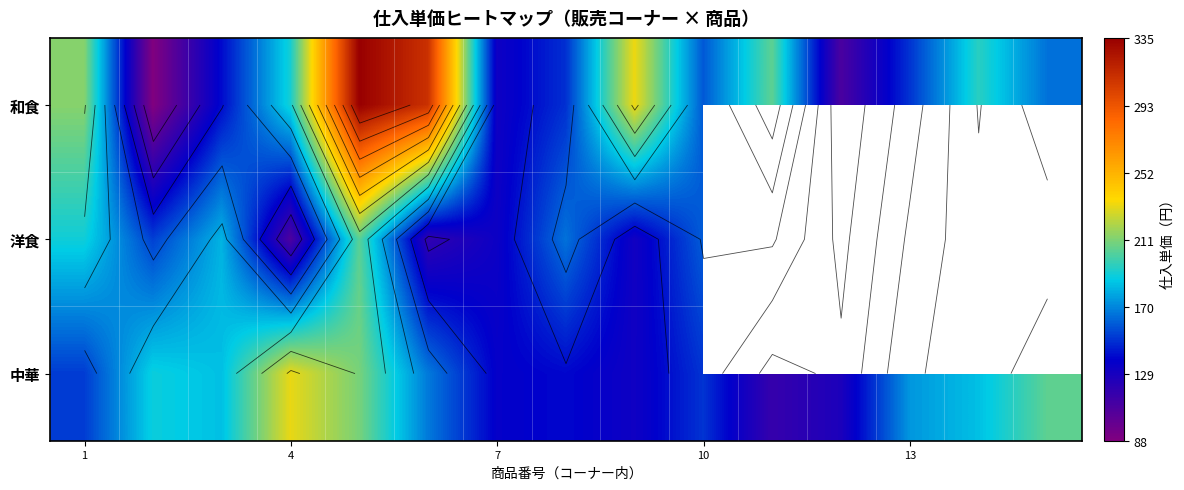

What is the difference between the second highest and minimum values in the 中華 series?

93.0